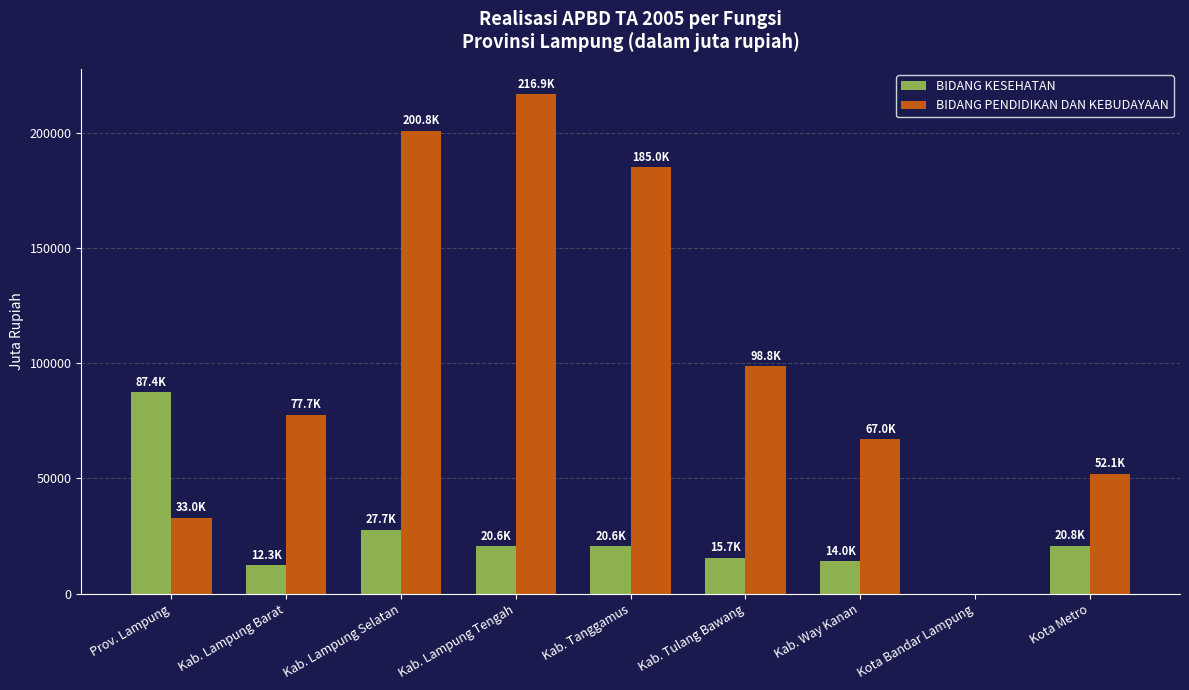

What is the sum of all BIDANG KESEHATAN values?

219061.3